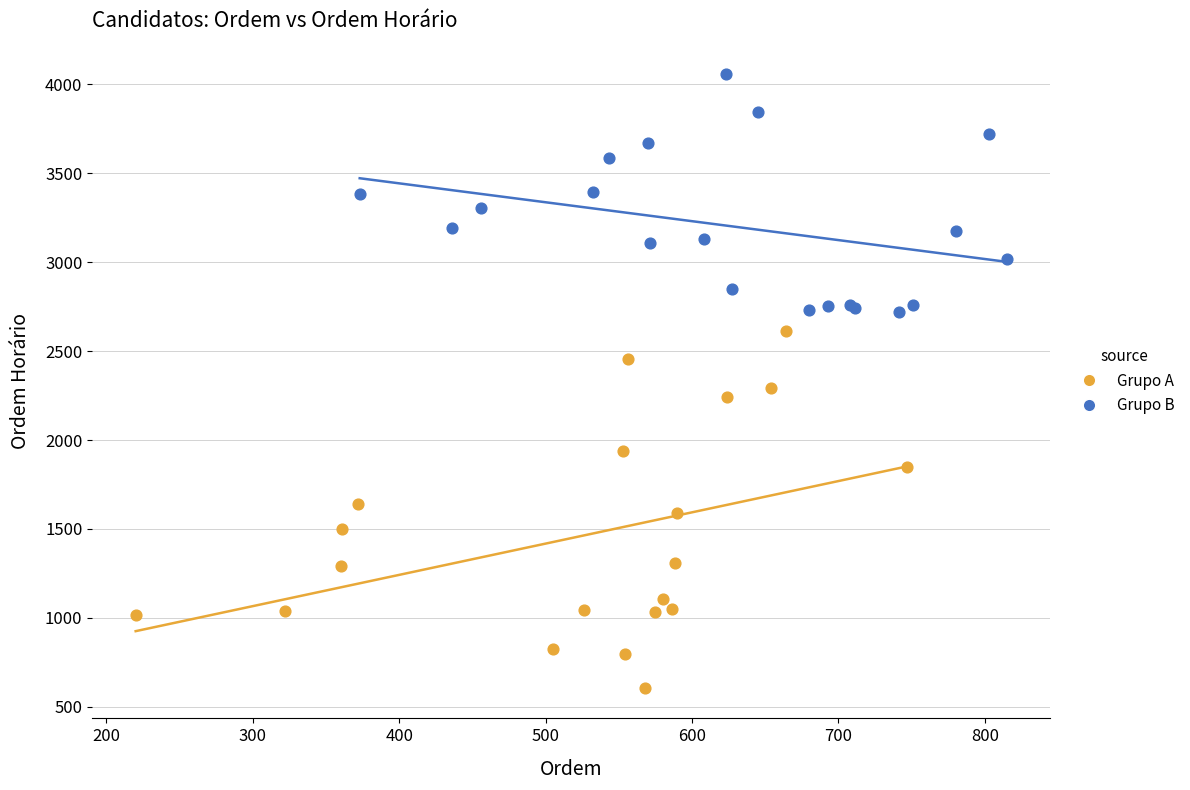

Which series reaches the maximum Y coordinate?

Grupo B